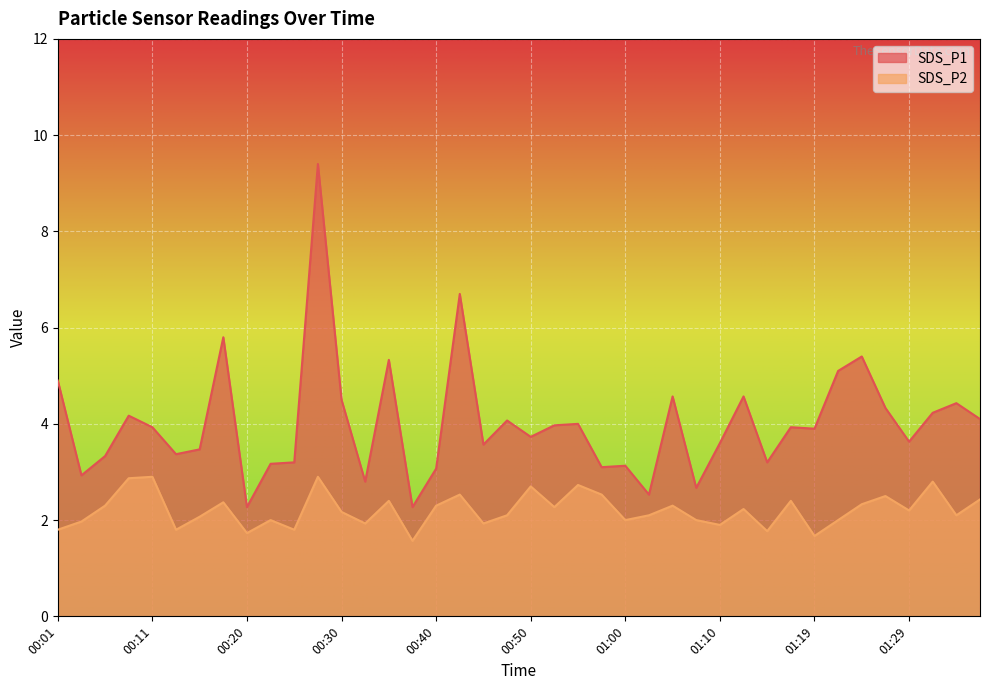

True or false: SDS_P2 has a value of 1.8 at 00:01.

True